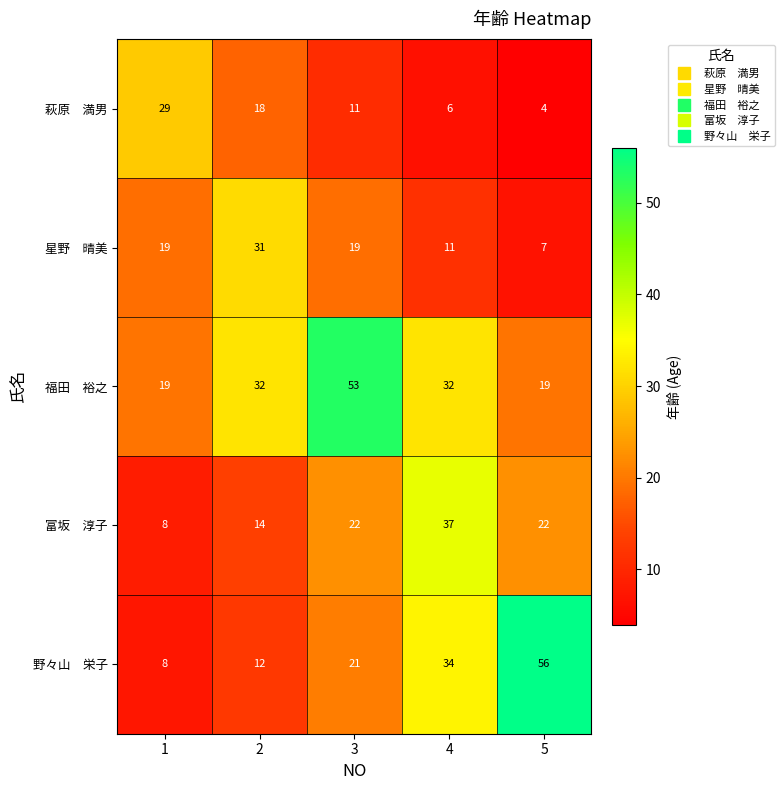

How many distinct data groups are displayed?

5